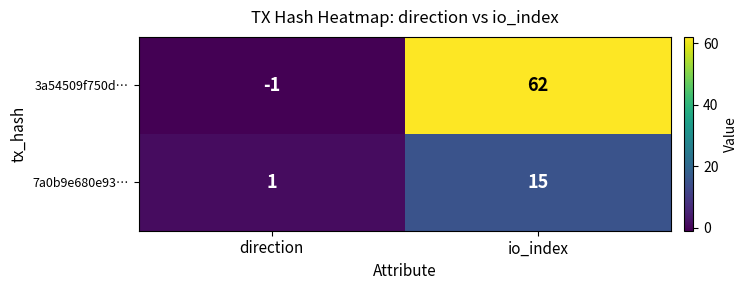

What value does the 7a0b9e680e93… series have at io_index?

15